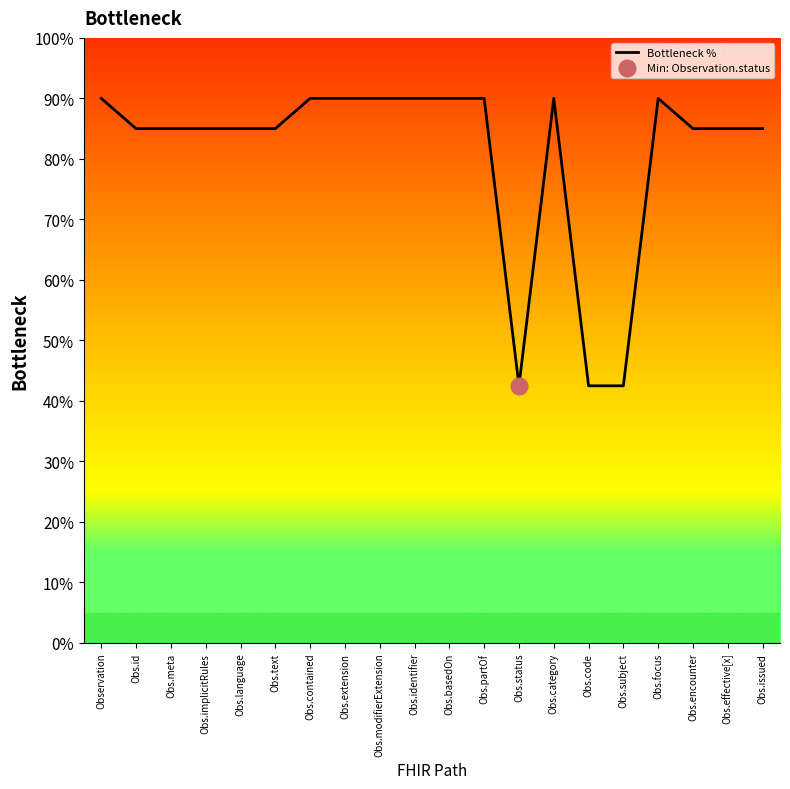

Approximately how many times larger is the value at Obs.text compared to Observation?

0.9